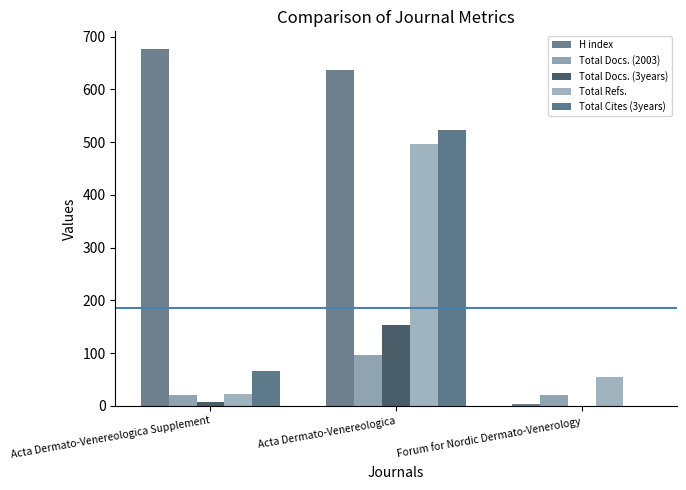

The Total Refs. series shows 38 at Forum for Nordic Dermato-Venerology. True or false?

False